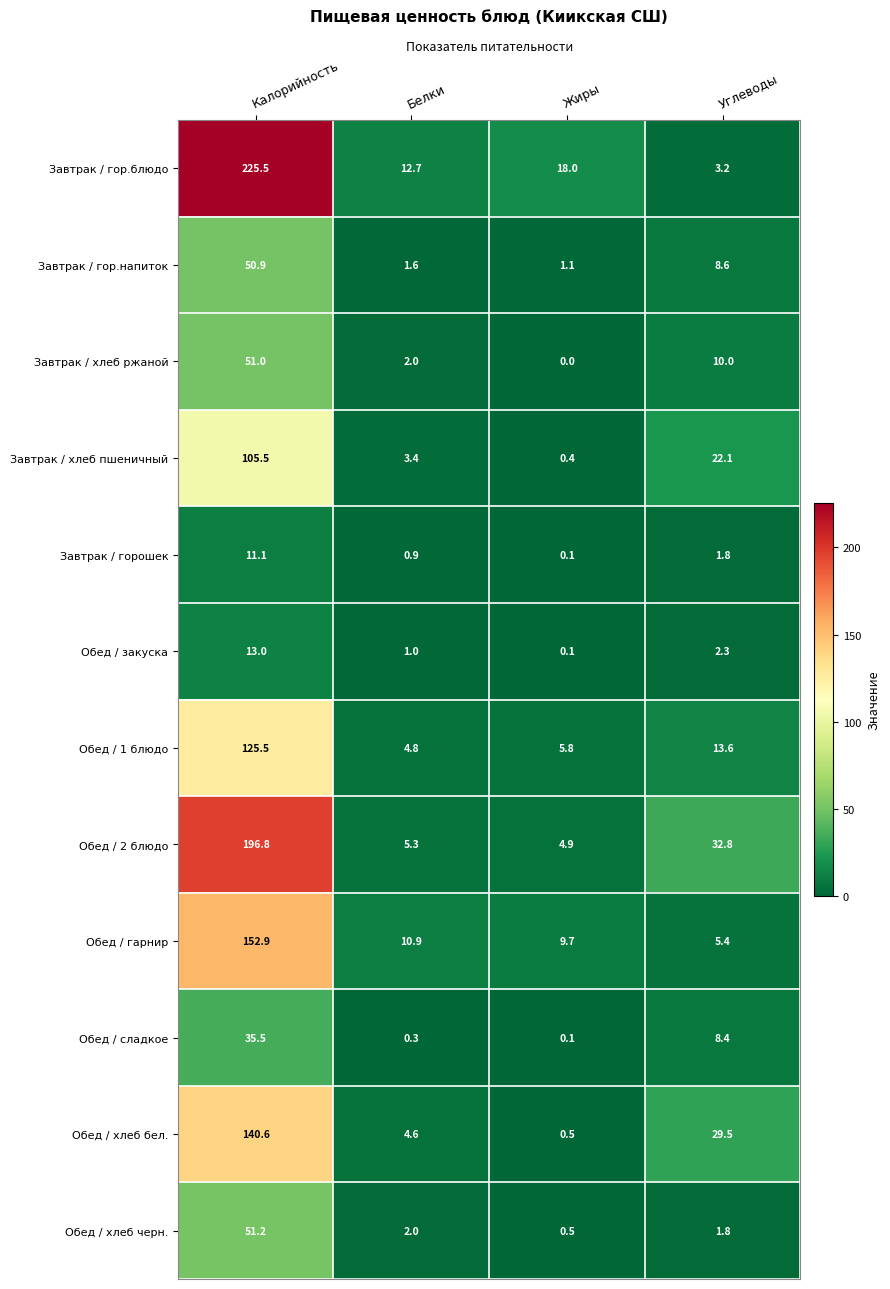

What is the difference between the Завтрак / хлеб ржаной values at Жиры and Калорийность?

51.0